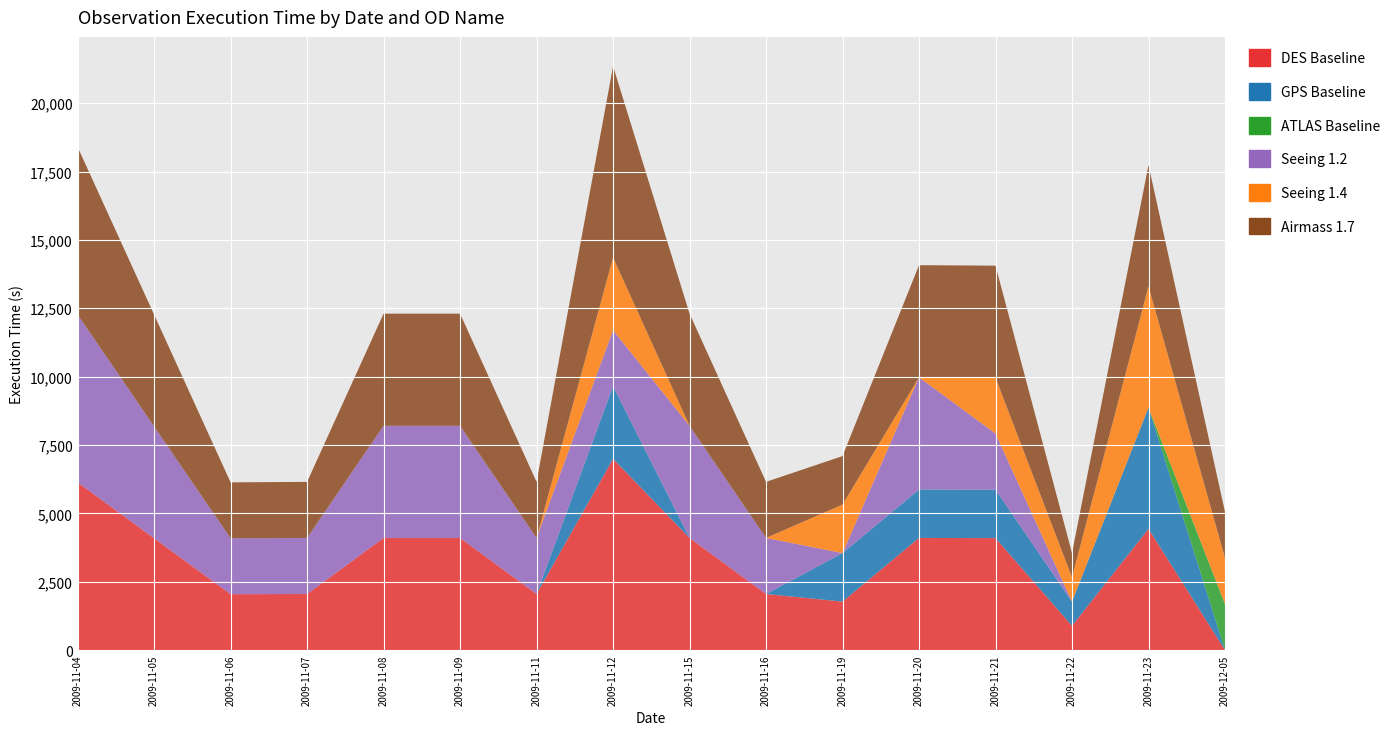

Reading left to right, list all the values displayed in this chart.

DES Baseline: 2009-11-04=6135	2009-11-05=4090	2009-11-06=2045	2009-11-07=2051	2009-11-08=4102	2009-11-09=4102	2009-11-11=2051	2009-11-12=6996	2009-11-15=4102	2009-11-16=2051	2009-11-19=1774	2009-11-20=4102	2009-11-21=4096	2009-11-22=887	2009-11-23=4435	2009-12-05=0
GPS Baseline: 2009-11-04=0	2009-11-05=0	2009-11-06=0	2009-11-07=0	2009-11-08=0	2009-11-09=0	2009-11-11=0	2009-11-12=2661	2009-11-15=0	2009-11-16=0	2009-11-19=1774	2009-11-20=1774	2009-11-21=1774	2009-11-22=887	2009-11-23=4435	2009-12-05=0
ATLAS Baseline: 2009-11-04=0	2009-11-05=0	2009-11-06=0	2009-11-07=0	2009-11-08=0	2009-11-09=0	2009-11-11=0	2009-11-12=0	2009-11-15=0	2009-11-16=0	2009-11-19=0	2009-11-20=0	2009-11-21=0	2009-11-22=0	2009-11-23=0	2009-12-05=1684
Seeing 1.2: 2009-11-04=6135	2009-11-05=4090	2009-11-06=2045	2009-11-07=2051	2009-11-08=4102	2009-11-09=4102	2009-11-11=2051	2009-11-12=2045	2009-11-15=4102	2009-11-16=2051	2009-11-19=0	2009-11-20=4102	2009-11-21=2051	2009-11-22=0	2009-11-23=0	2009-12-05=0
Seeing 1.4: 2009-11-04=0	2009-11-05=0	2009-11-06=0	2009-11-07=0	2009-11-08=0	2009-11-09=0	2009-11-11=0	2009-11-12=2661	2009-11-15=0	2009-11-16=0	2009-11-19=1774	2009-11-20=0	2009-11-21=2045	2009-11-22=887	2009-11-23=4435	2009-12-05=1684
Airmass 1.7: 2009-11-04=6135	2009-11-05=4090	2009-11-06=2045	2009-11-07=2051	2009-11-08=4102	2009-11-09=4102	2009-11-11=2051	2009-11-12=6996	2009-11-15=4102	2009-11-16=2051	2009-11-19=1774	2009-11-20=4102	2009-11-21=4096	2009-11-22=887	2009-11-23=4435	2009-12-05=1684